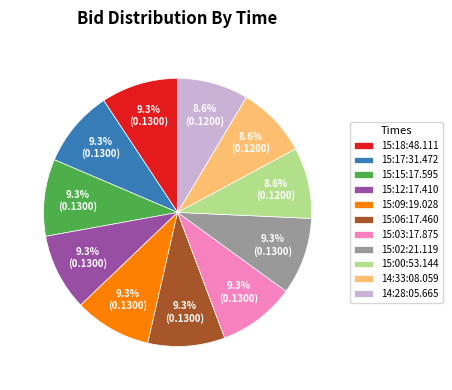

How many slices are in this pie chart?

11